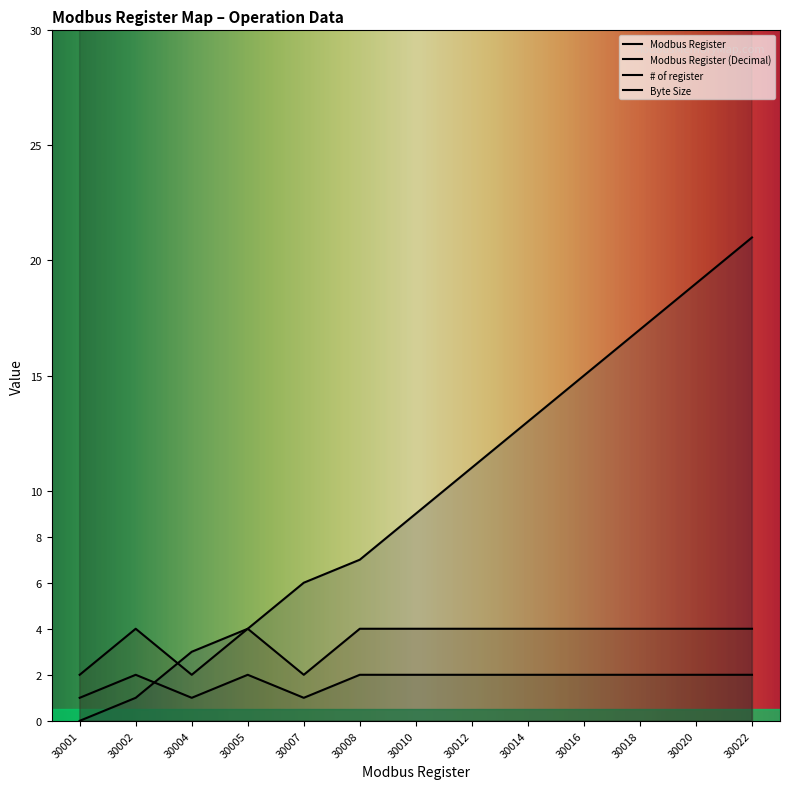

Between 30008 and 30018, which series saw the biggest shift?

Modbus Register